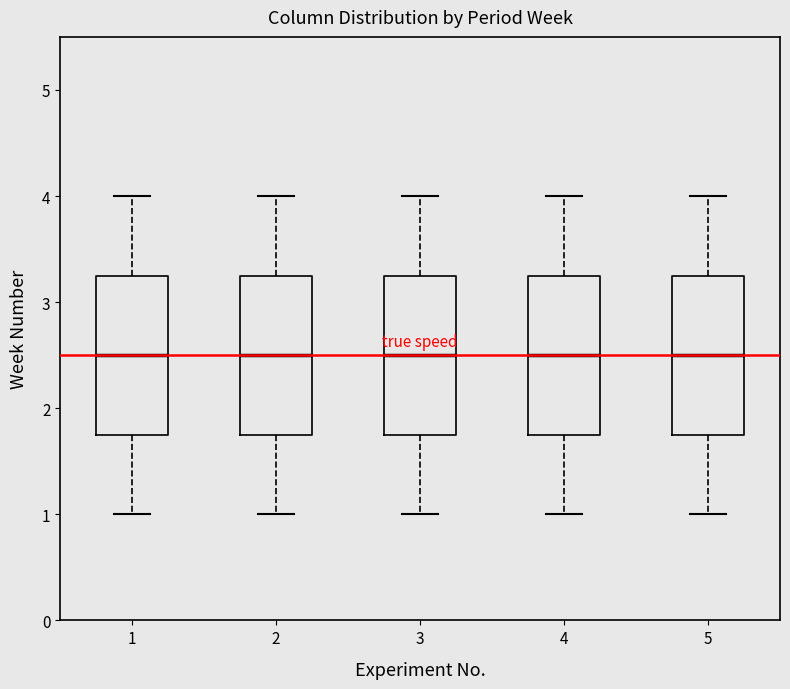

Where is the lower edge of the box at x = 2 on the y-axis? The values are not printed on the chart, so give them approximately, as read against the axis.

1.8